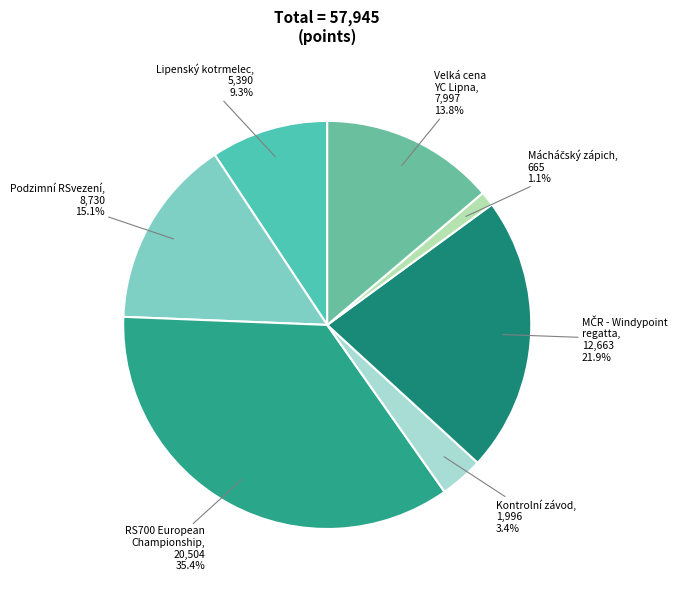

Which has a higher value, Lipenský kotrmelec or Kontrolní závod?

Lipenský kotrmelec